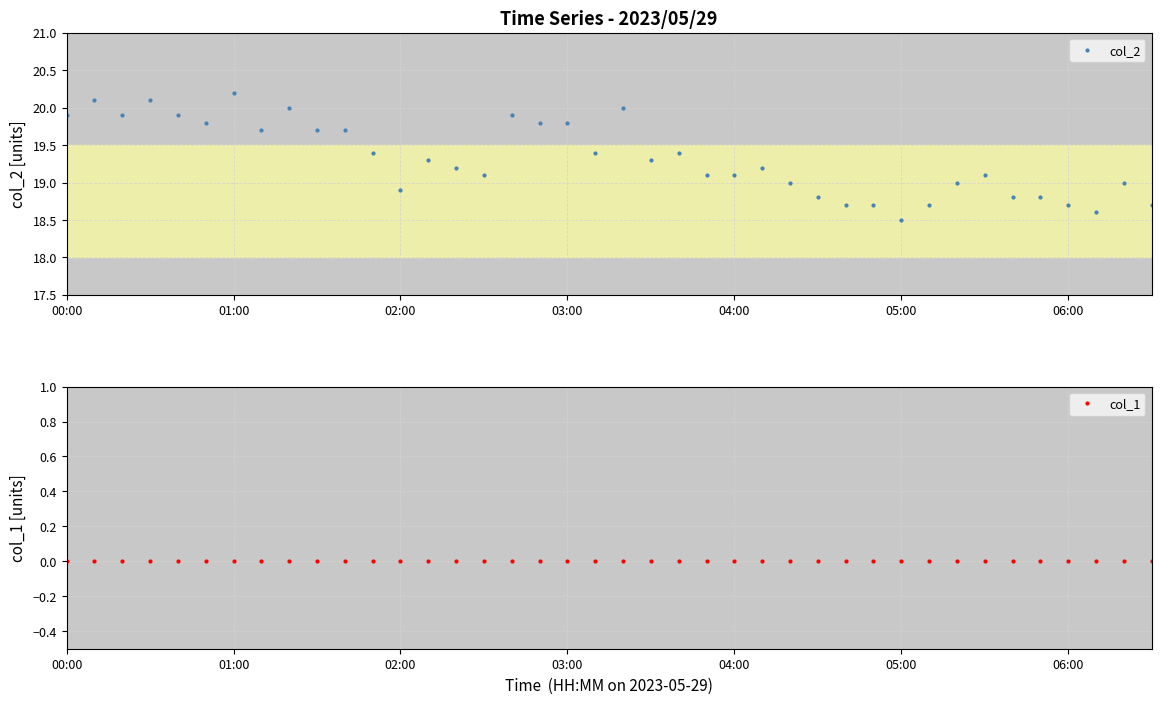

True or false: col_2 has more than 0 points higher than both neighbors.

True